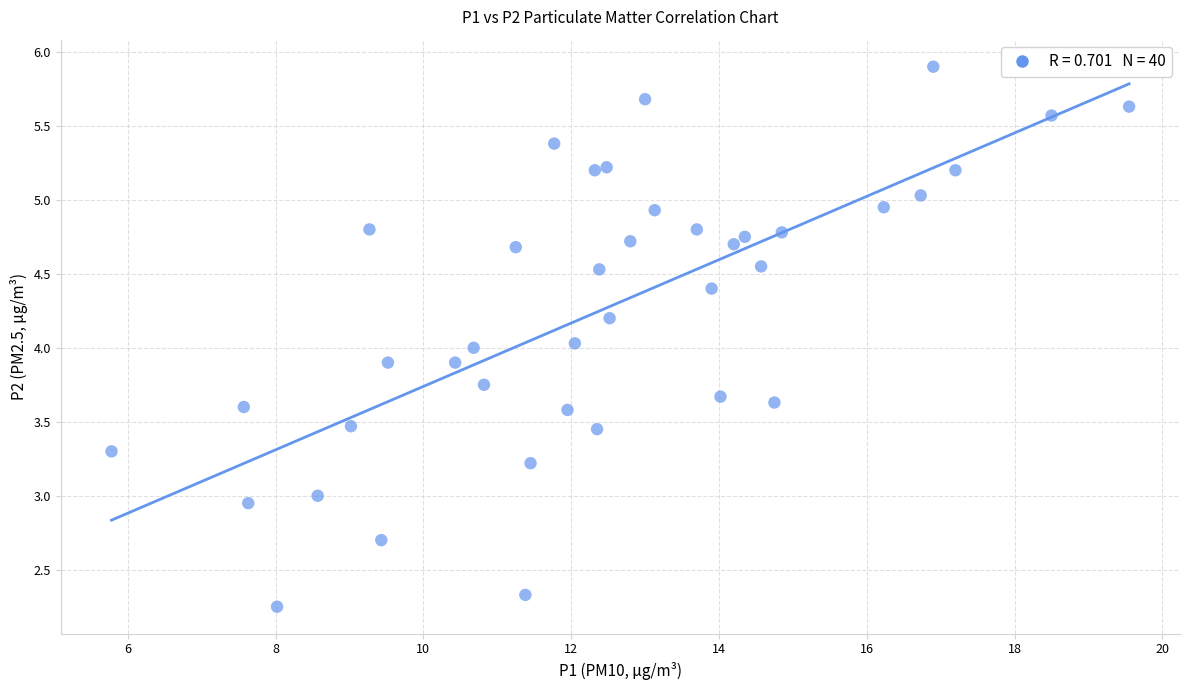

What is the range of X values (max minus min)?

13.8